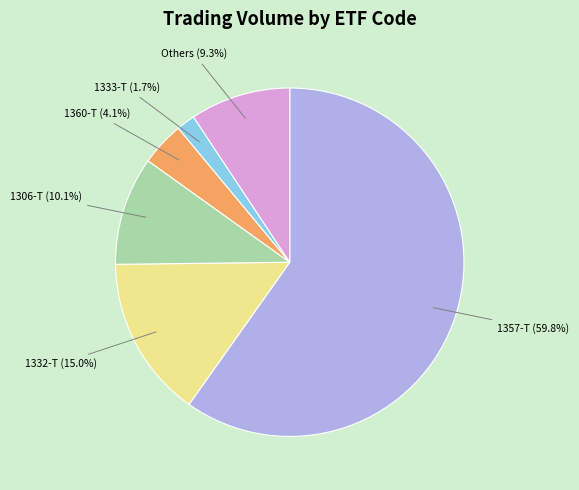

Approximately how many times larger is the value at Others compared to 1332-T?

0.6